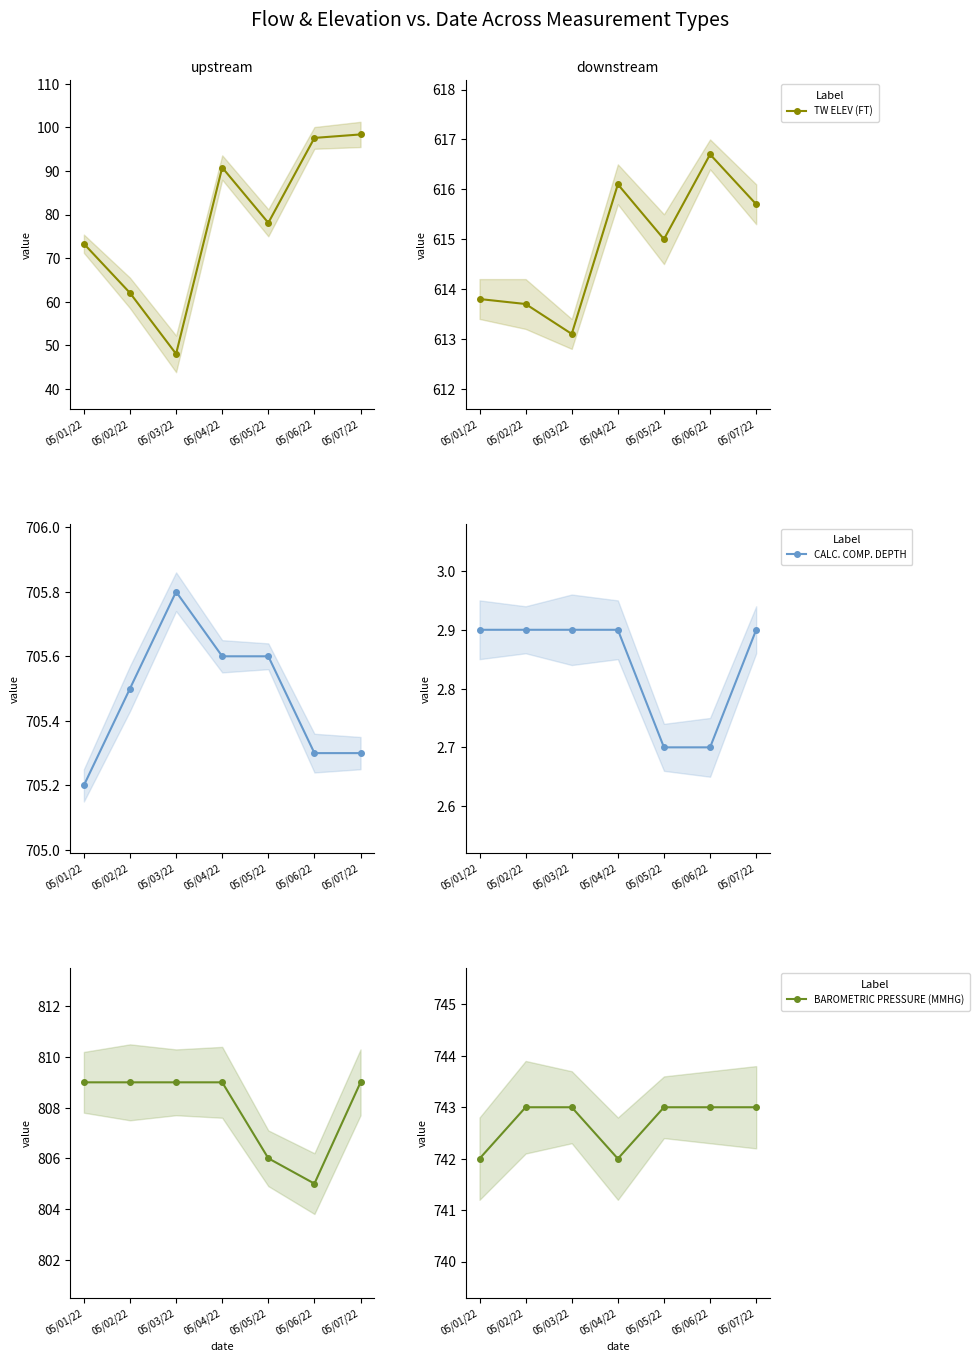

At which label is CALC. COMP. DEPTH closest to 2?

05/05/22